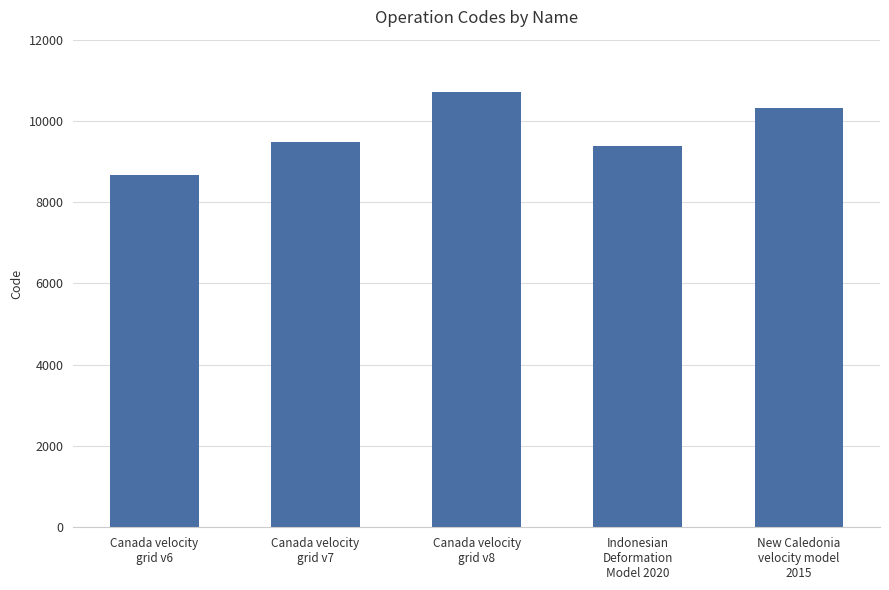

Where is the data nearest to the value 9691?

Canada velocity
grid v7